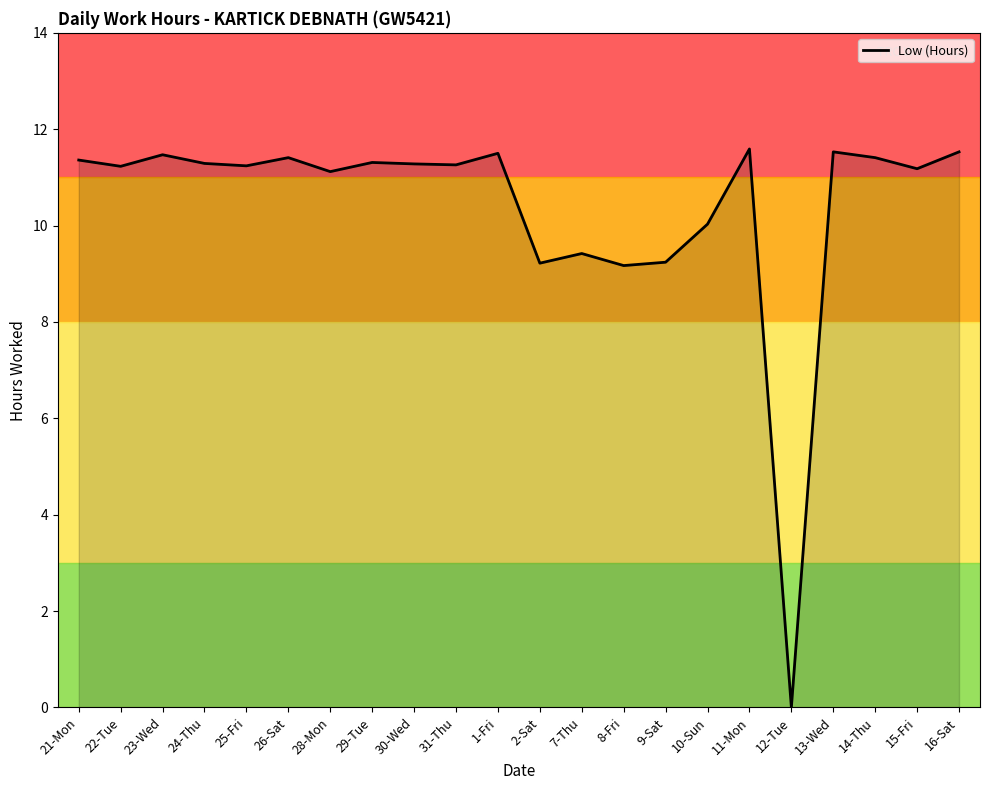

Reading right to left, list all the values displayed in this chart.

11.5	11.2	11.4	11.5	0.0	11.6	10.0	9.2	9.2	9.4	9.2	11.5	11.3	11.3	11.3	11.1	11.4	11.2	11.3	11.5	11.2	11.4